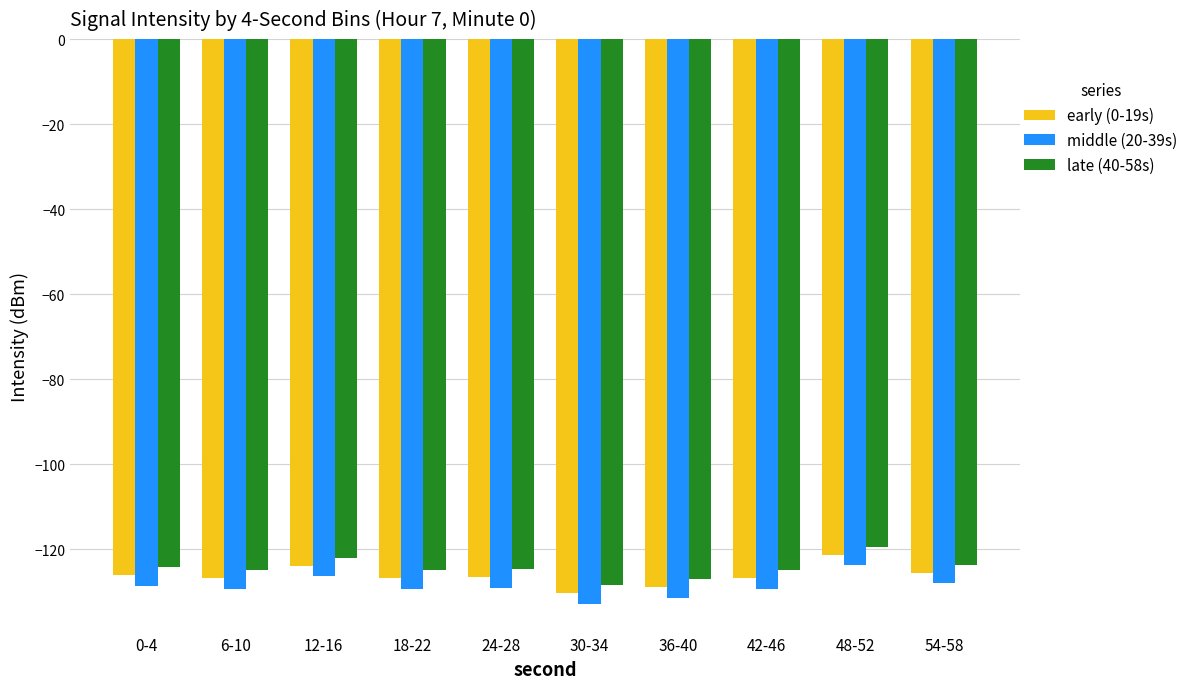

What is the difference between the early (0-19s) values at 42-46 and 48-52?

5.5